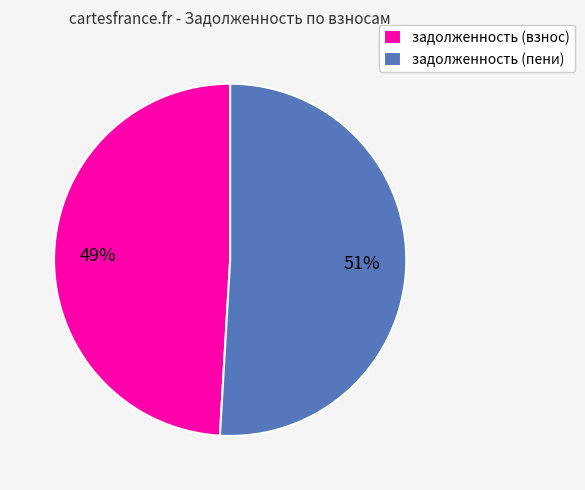

Is the sum of задолженность (пени) and задолженность (взнос) greater than half?

Yes